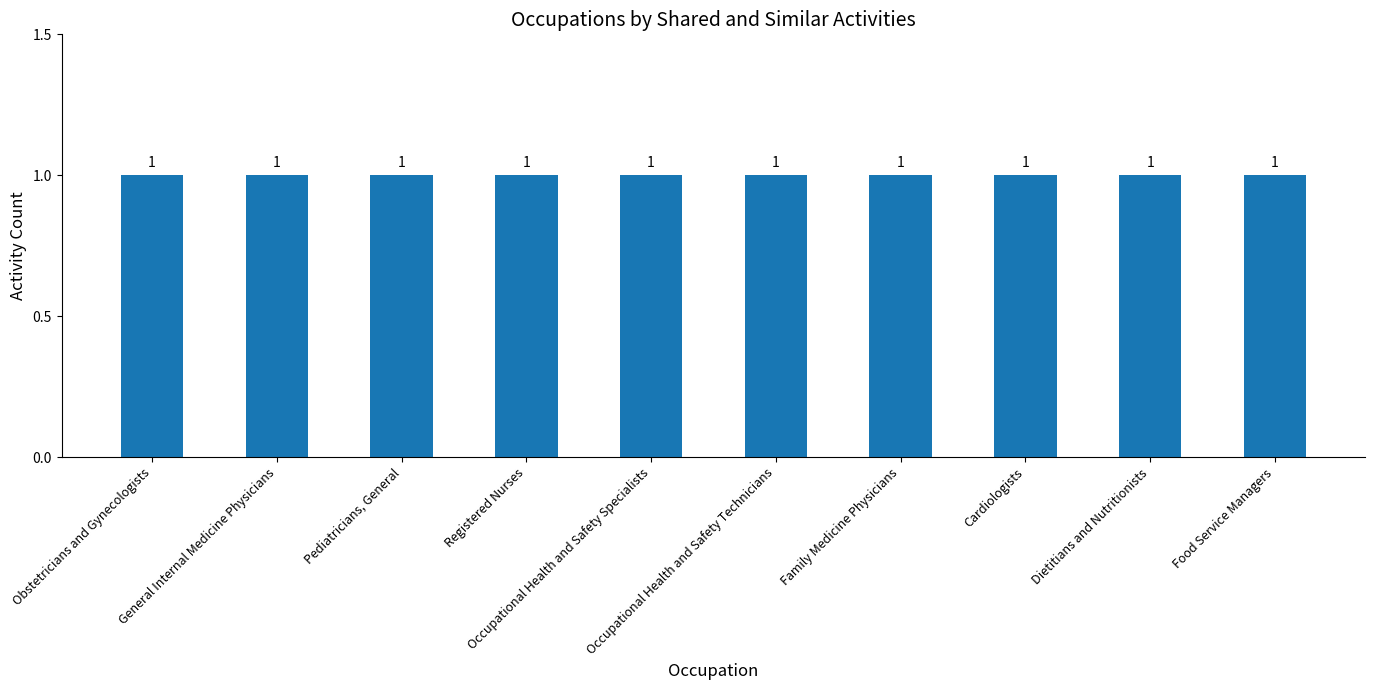

Count the Similar Activities values in the range 0 to 1.

10